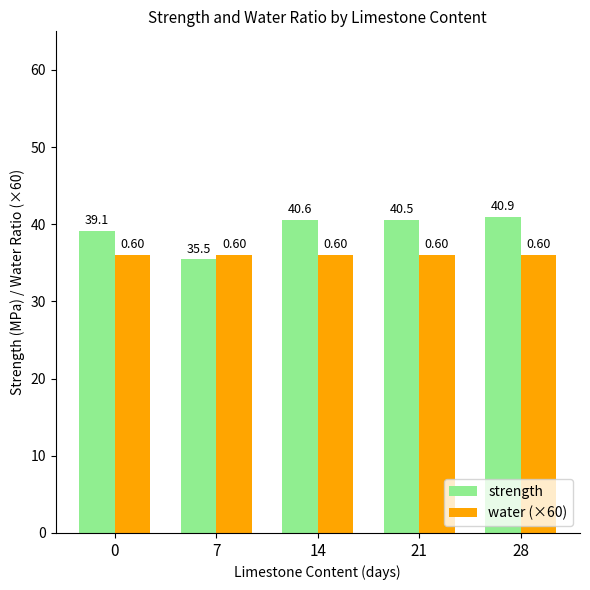

The value of water (×60) at 28 is 36.0. True or false?

True